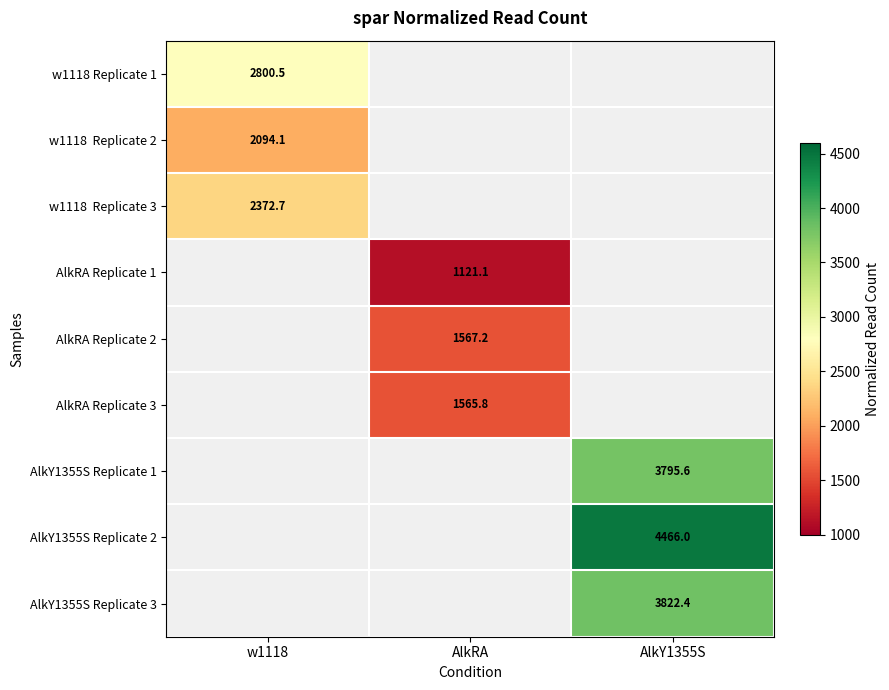

Is the value of AlkRA Replicate 2 at AlkRA greater than the value of w1118 Replicate 1 at AlkRA?

No